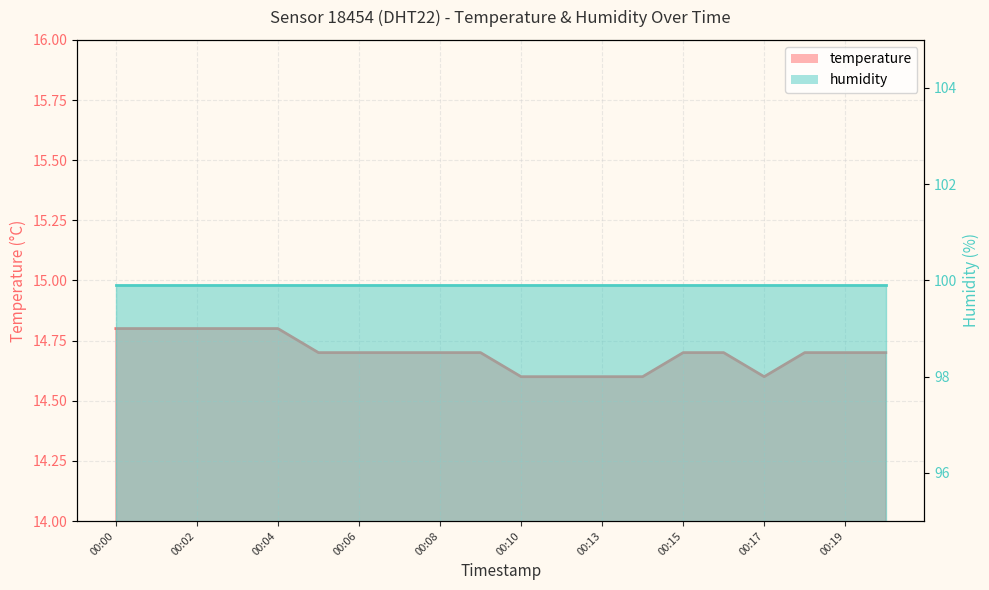

Which has a higher value, 00:00 or 00:09?

00:00